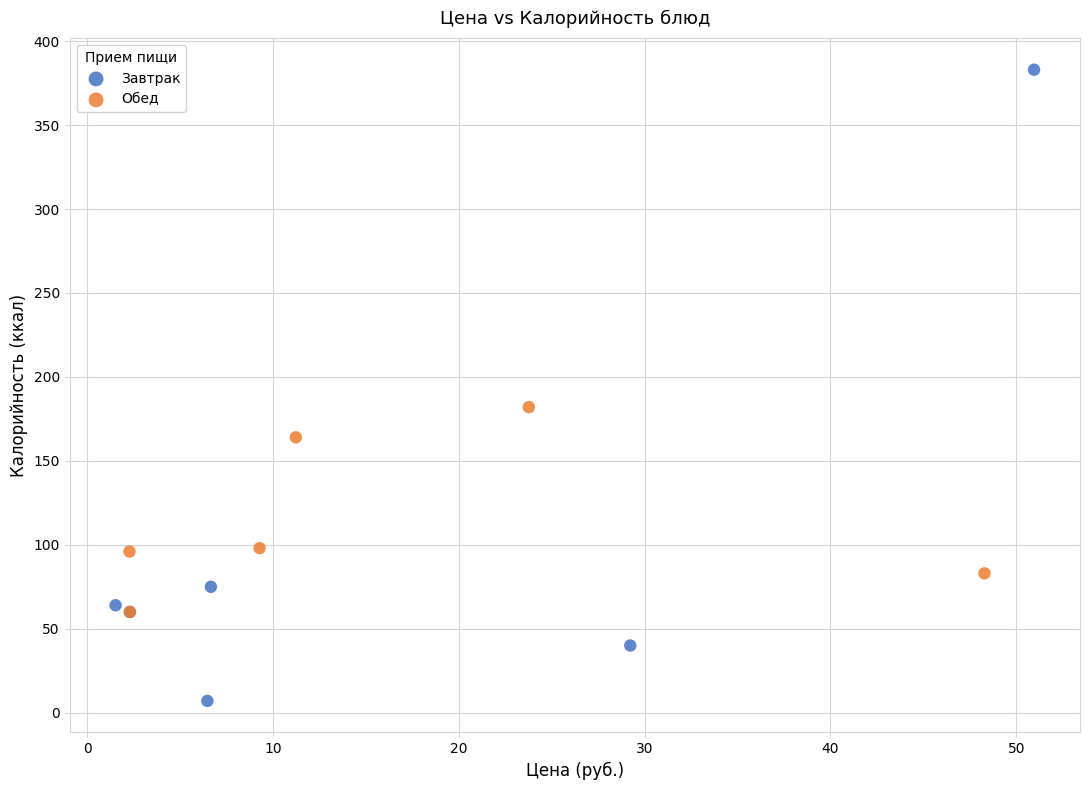

Which series has the largest Y range (max minus min)?

Завтрак